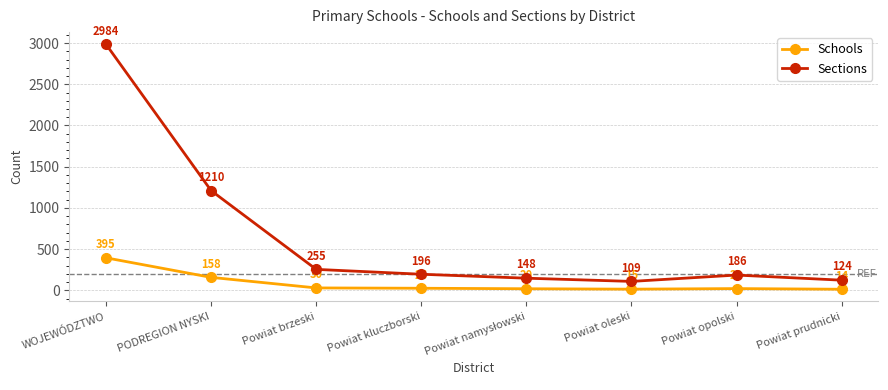

True or false: Schools and Sections cross at least once.

False